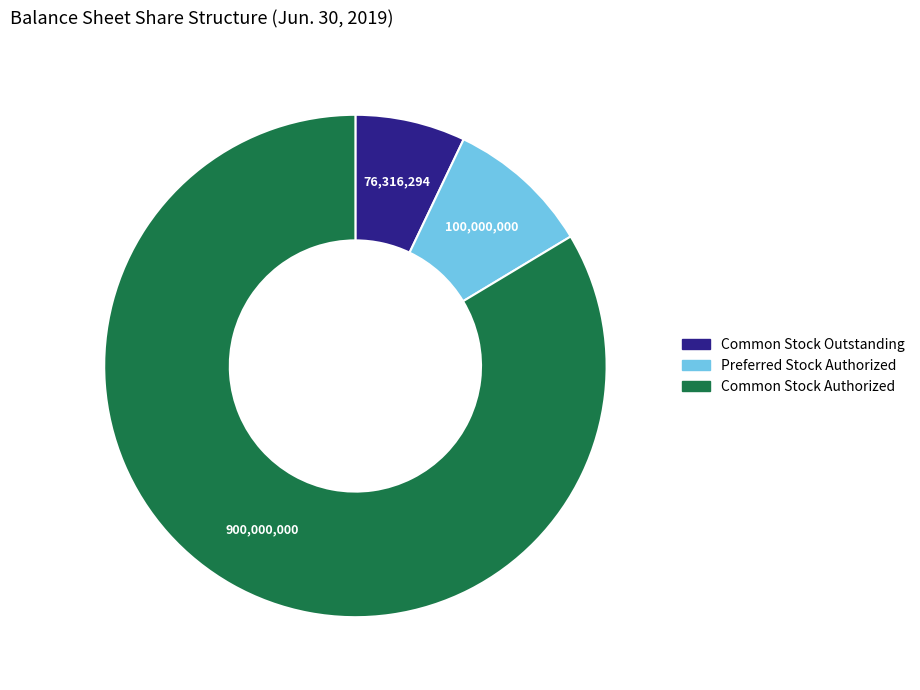

Which slice is the largest?

Common Stock Authorized